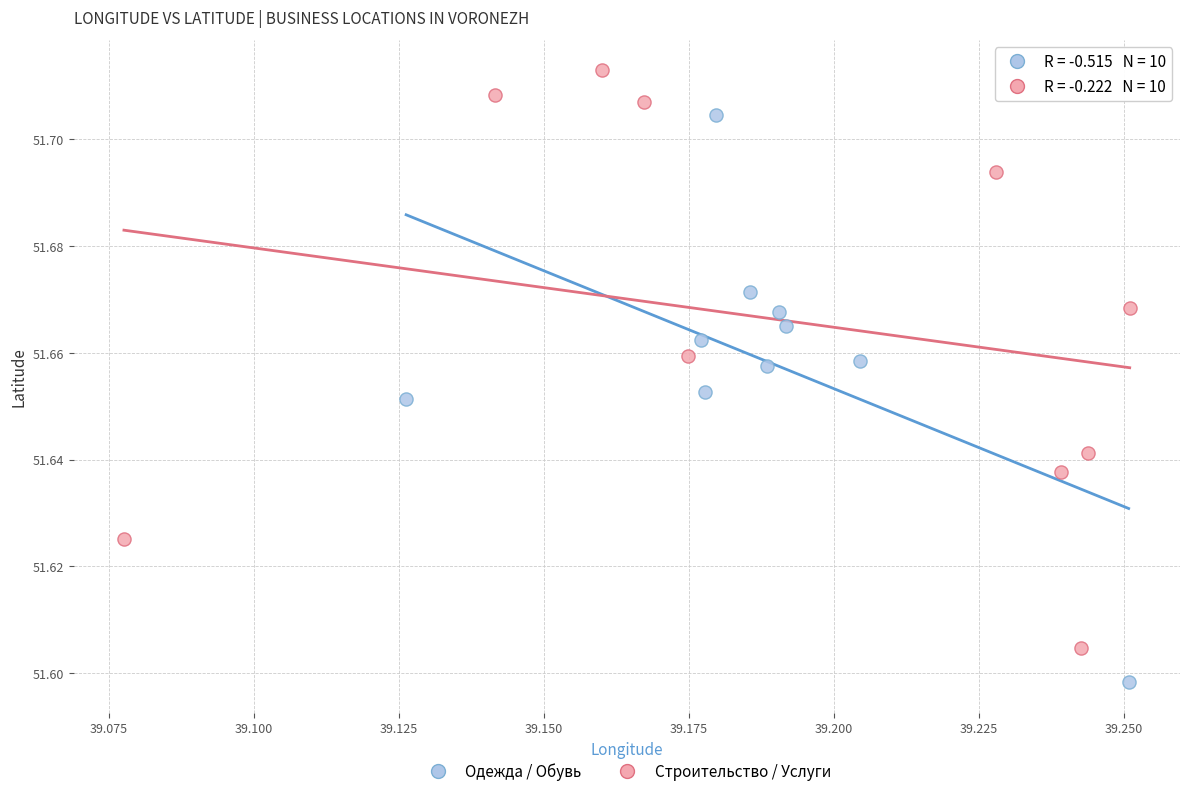

Which series contains the highest Y value?

Строительство / Услуги